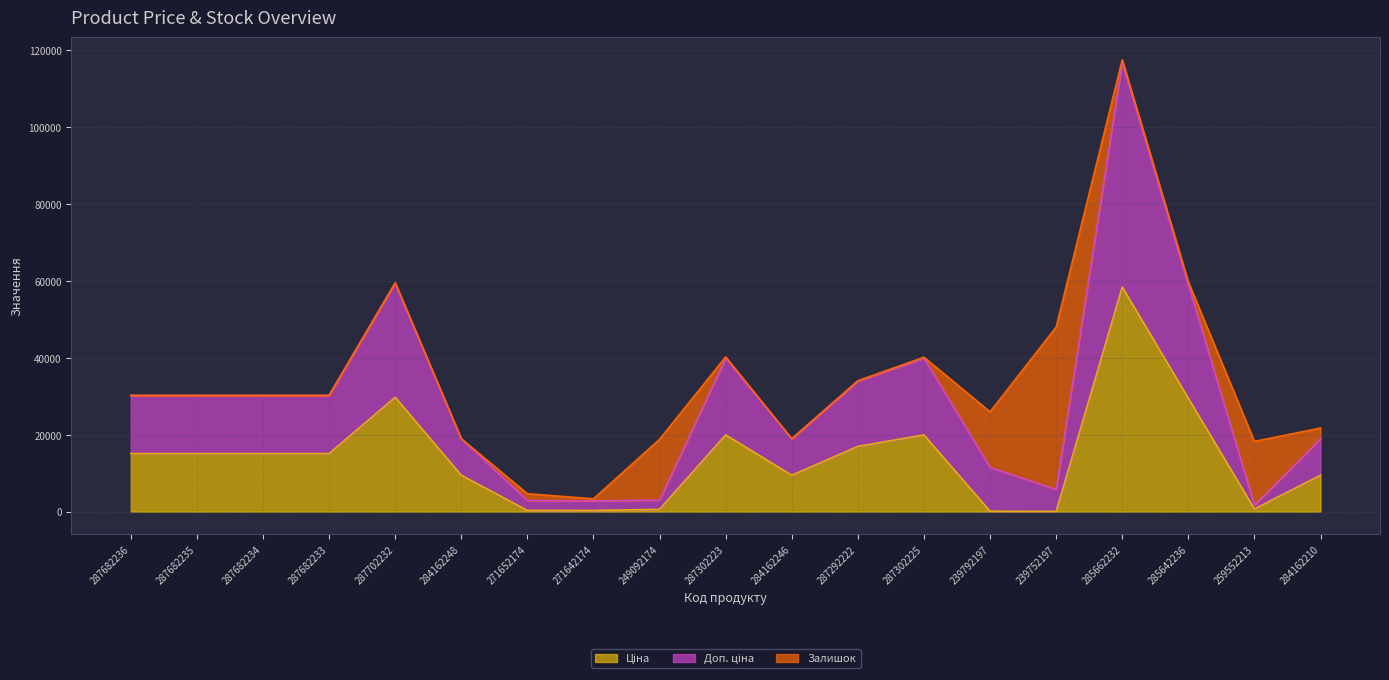

What is the lowest value of the Ціна series?

57.0